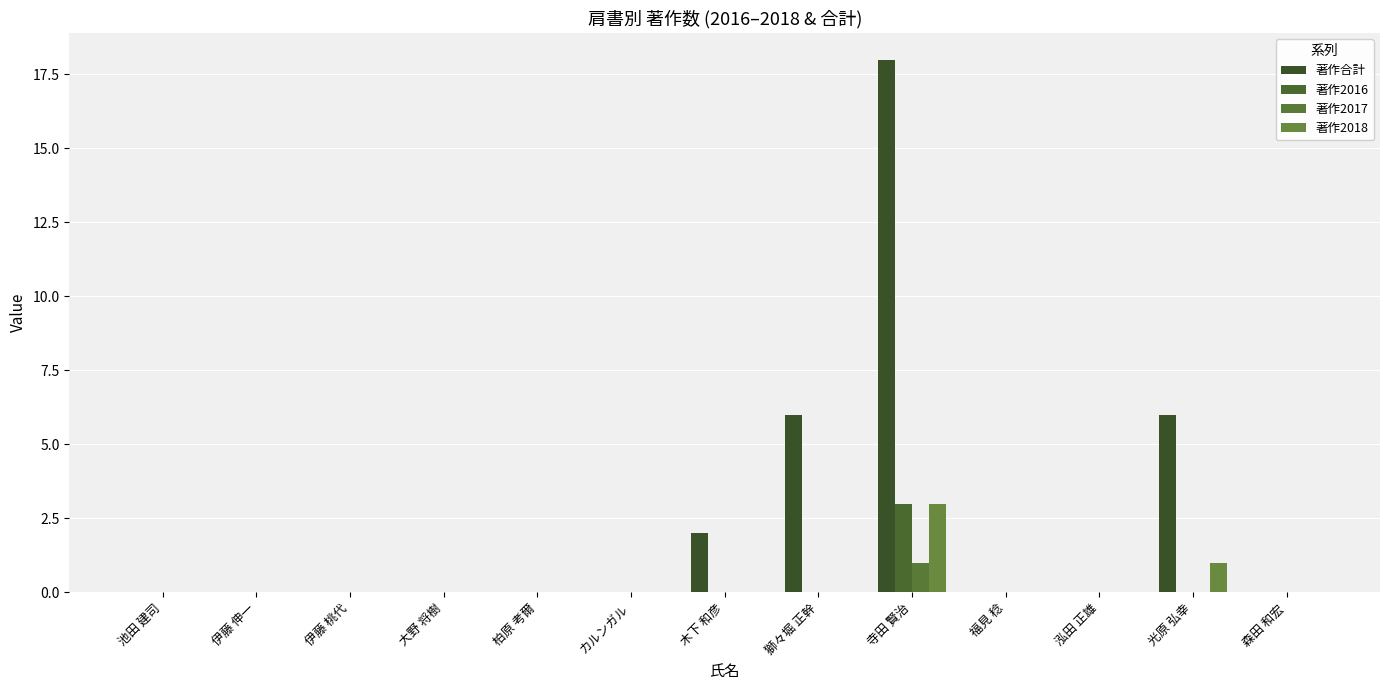

The value of 著作2016 at 木下 和彦 is 0. True or false?

True